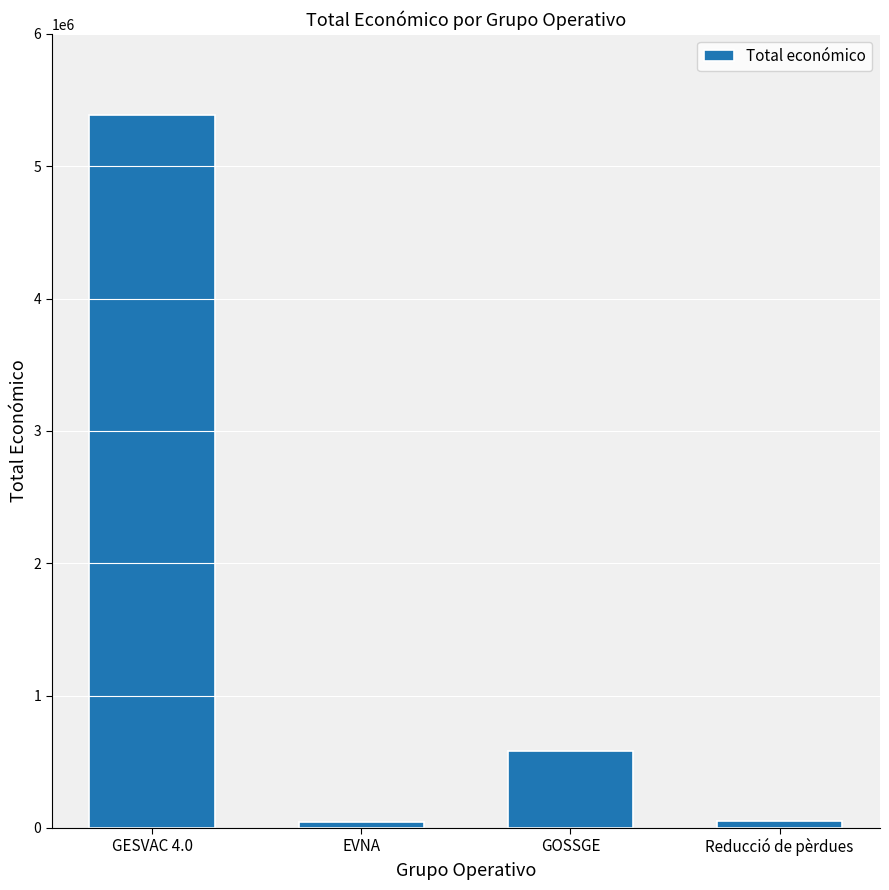

The value at GESVAC 4.0 is 5390598. True or false?

True